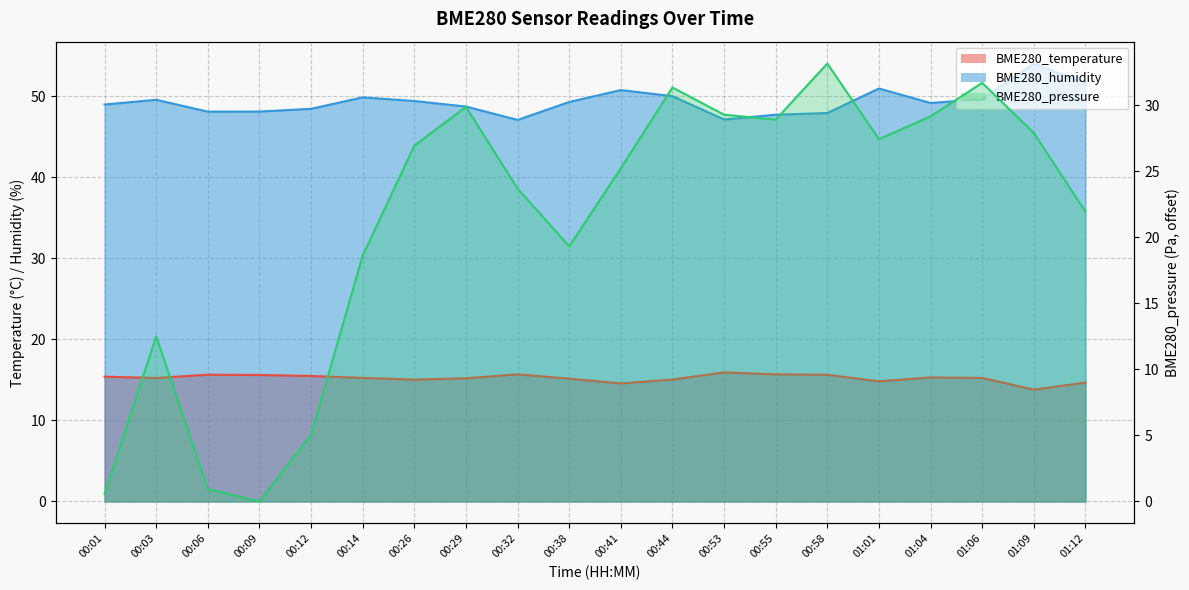

True or false: BME280_pressure and BME280_humidity cross at least once.

False